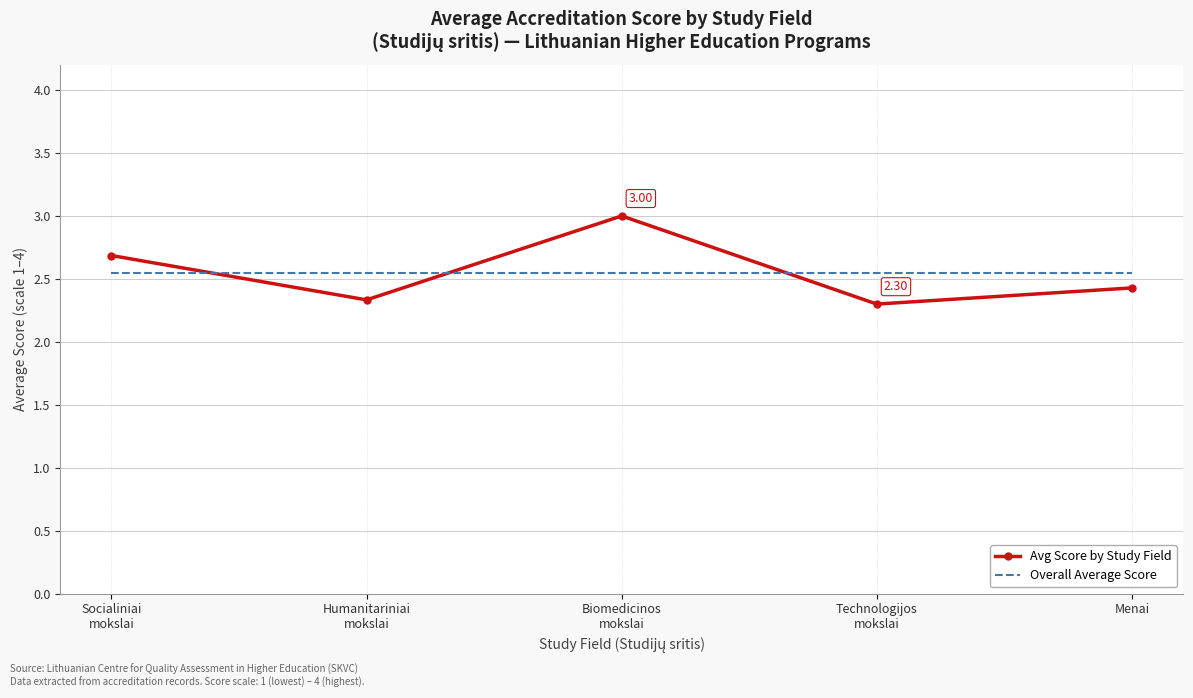

What are all the series names shown in the legend?

Avg Score by Study Field, Overall Average Score